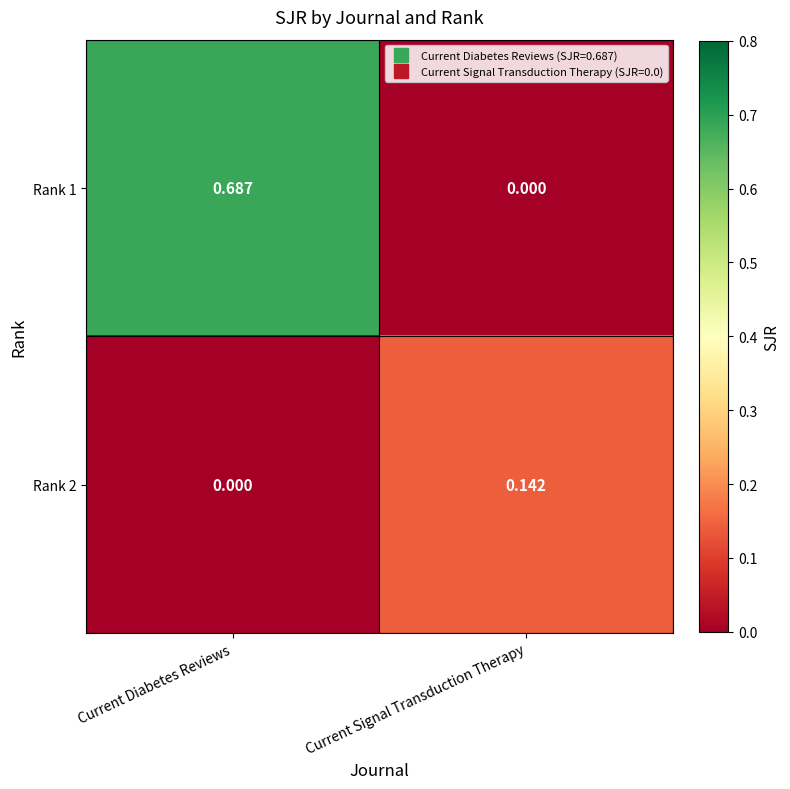

At which category is the sum across all series the highest?

Current Diabetes Reviews